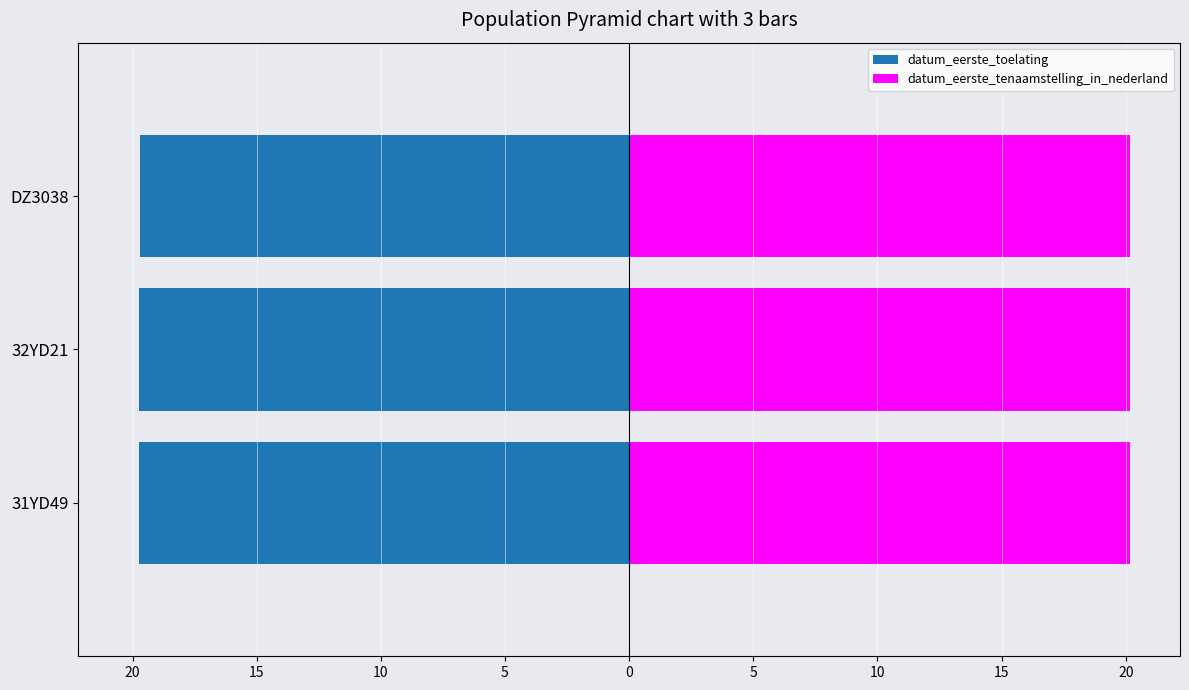

True or false: datum_eerste_toelating has a value of -27795926 at 31YD49.

False